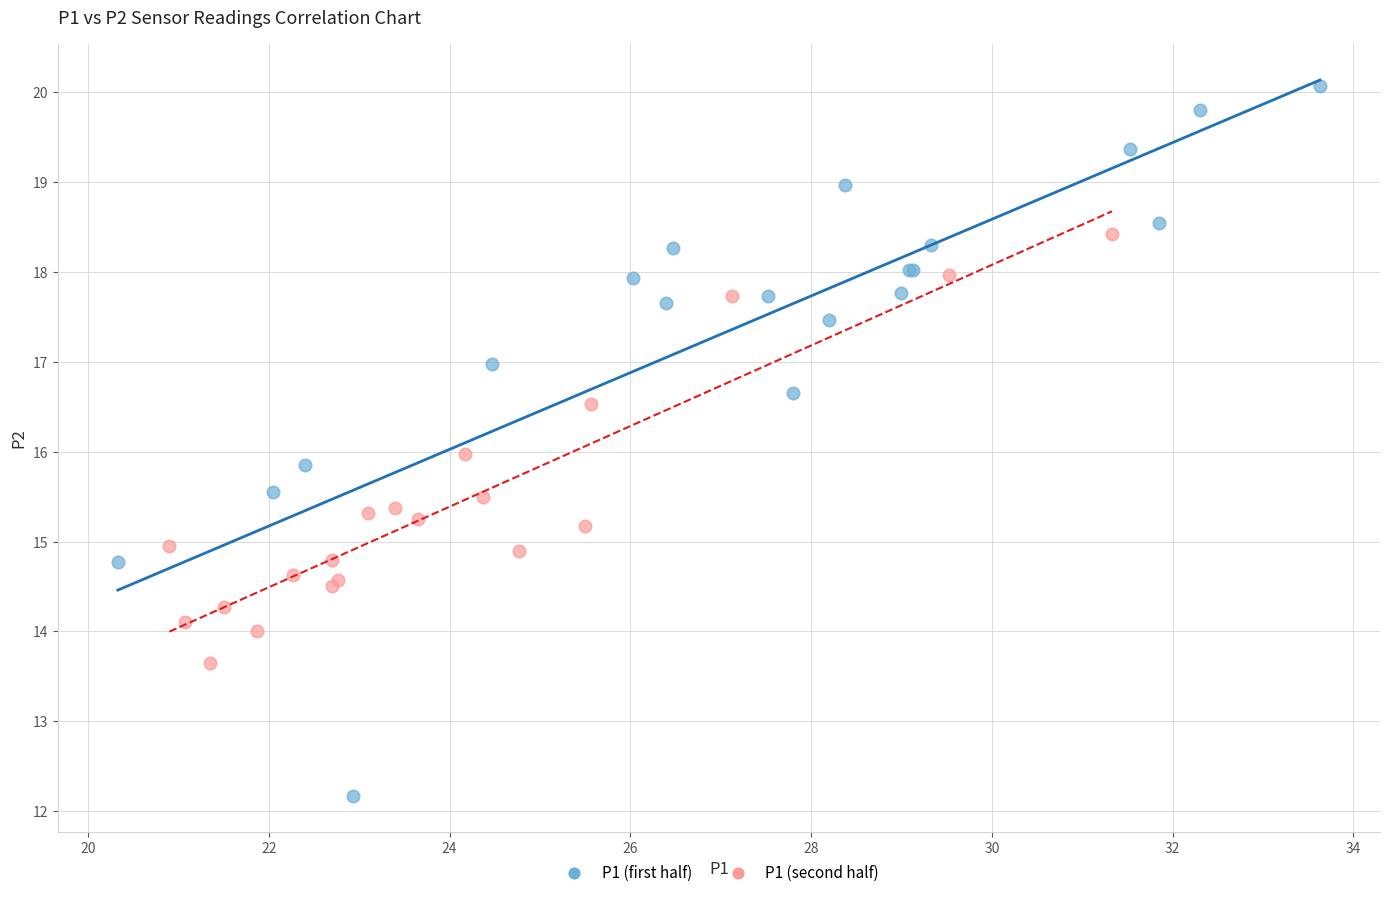

Which series contains the lowest Y value?

P1 (first half)